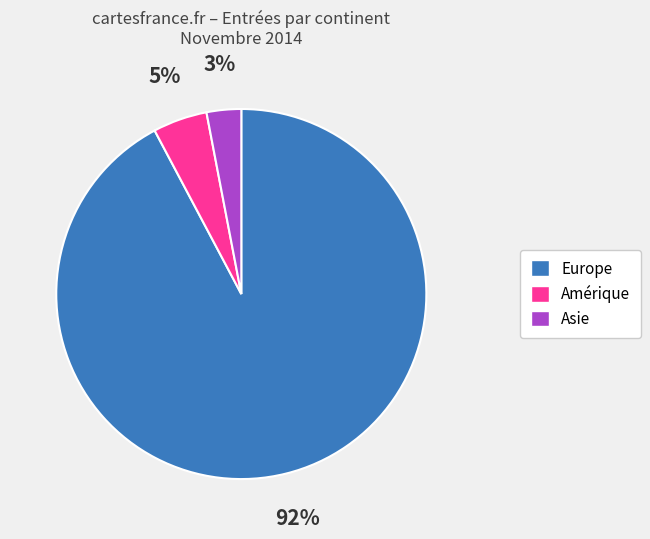

Does Europe account for over 50% of the chart?

Yes